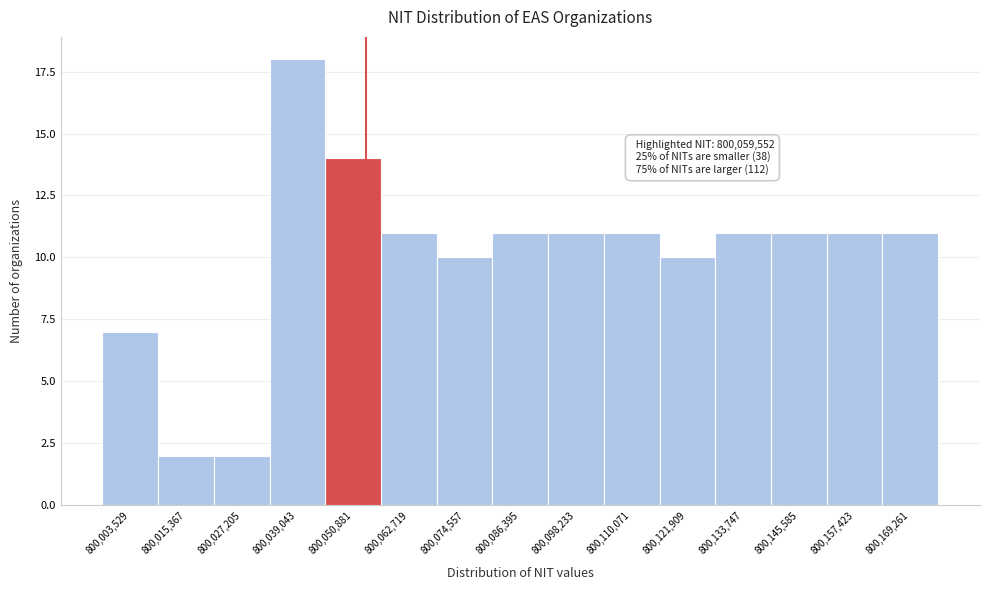

Reading left to right, what are all the values shown in this chart?

7	2	2	18	14	11	10	11	11	11	10	11	11	11	11